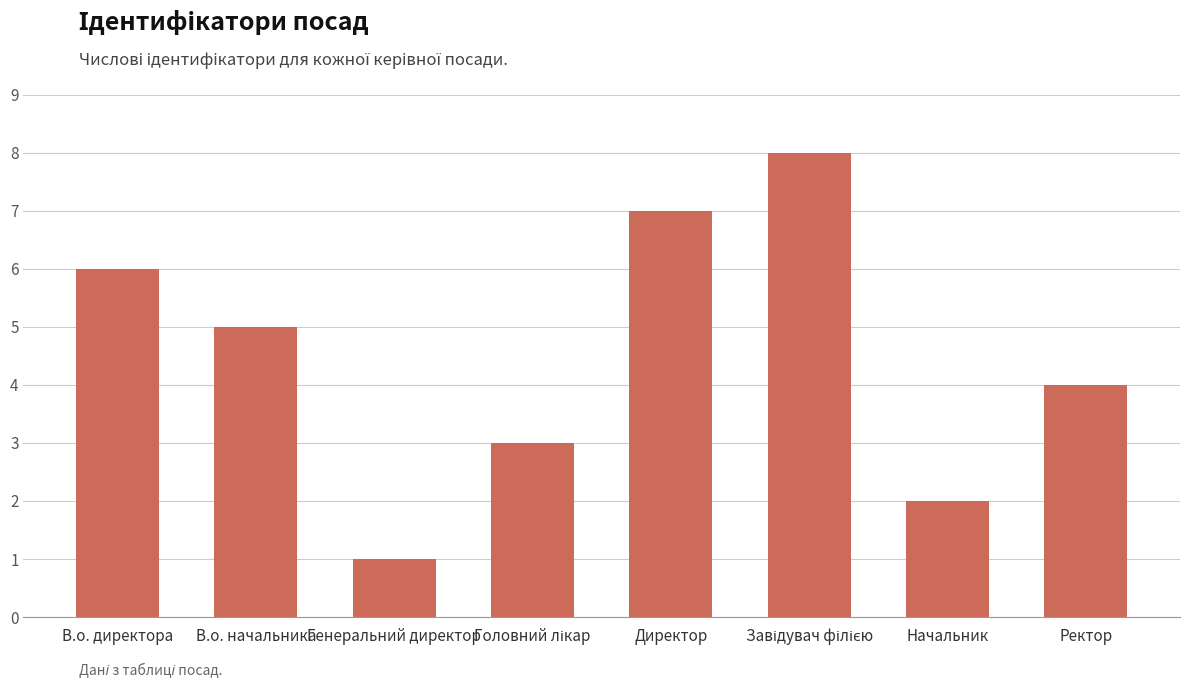

What is the label of the 8th bar from the left?

Ректор